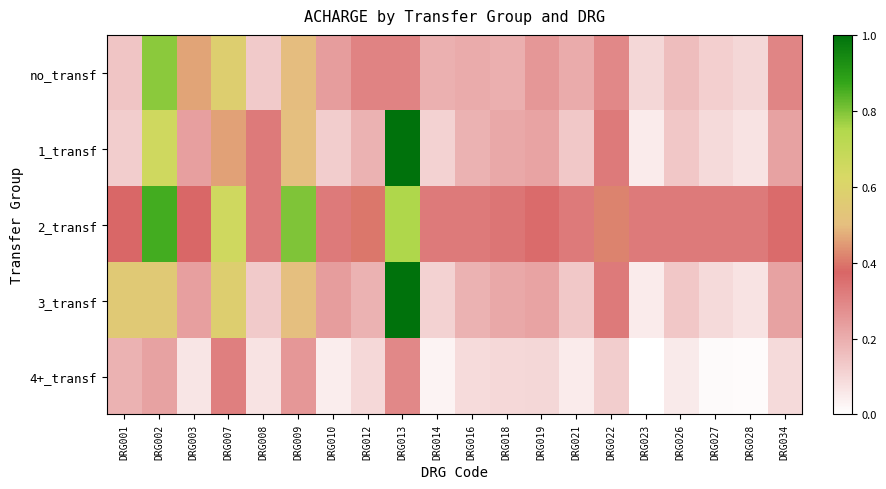

At which category is the sum across all series the highest?

DRG013